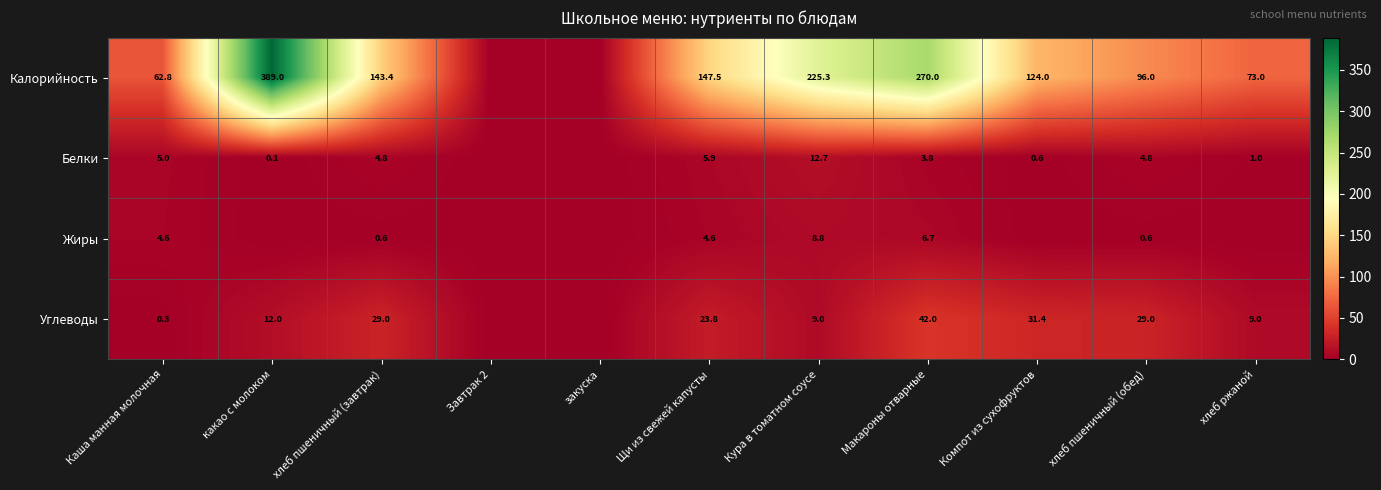

True or false: Углеводы has a value of 6.8 at какао с молоком.

False